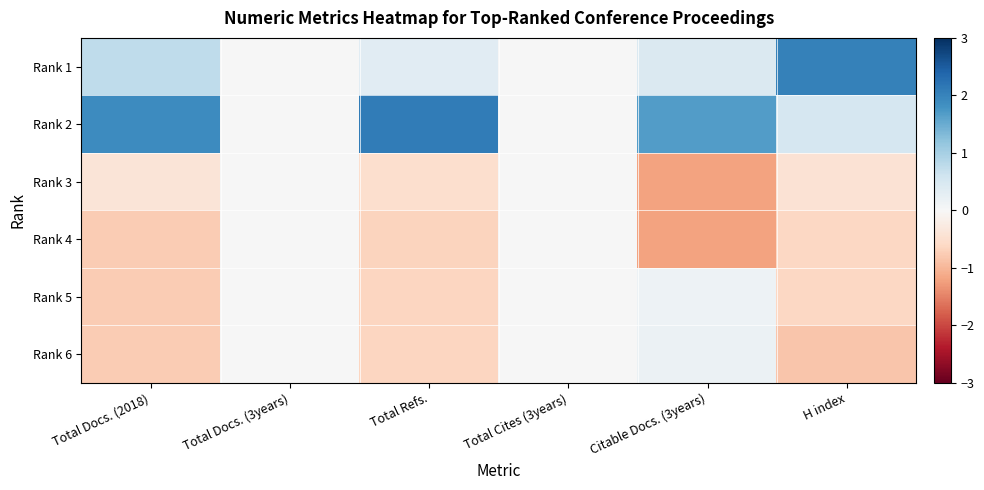

Reading left to right, what are all the values shown in this chart?

Rank 1: Total Docs. (2018)=0.8	Total Docs. (3years)=0.0	Total Refs.=0.4	Total Cites (3years)=0.0	Citable Docs. (3years)=0.4	H index=2.0
Rank 2: Total Docs. (2018)=1.9	Total Docs. (3years)=0.0	Total Refs.=2.1	Total Cites (3years)=0.0	Citable Docs. (3years)=1.7	H index=0.5
Rank 3: Total Docs. (2018)=-0.4	Total Docs. (3years)=0.0	Total Refs.=-0.5	Total Cites (3years)=0.0	Citable Docs. (3years)=-1.2	H index=-0.4
Rank 4: Total Docs. (2018)=-0.8	Total Docs. (3years)=0.0	Total Refs.=-0.7	Total Cites (3years)=0.0	Citable Docs. (3years)=-1.2	H index=-0.6
Rank 5: Total Docs. (2018)=-0.8	Total Docs. (3years)=0.0	Total Refs.=-0.6	Total Cites (3years)=0.0	Citable Docs. (3years)=0.1	H index=-0.6
Rank 6: Total Docs. (2018)=-0.8	Total Docs. (3years)=0.0	Total Refs.=-0.6	Total Cites (3years)=0.0	Citable Docs. (3years)=0.2	H index=-0.8